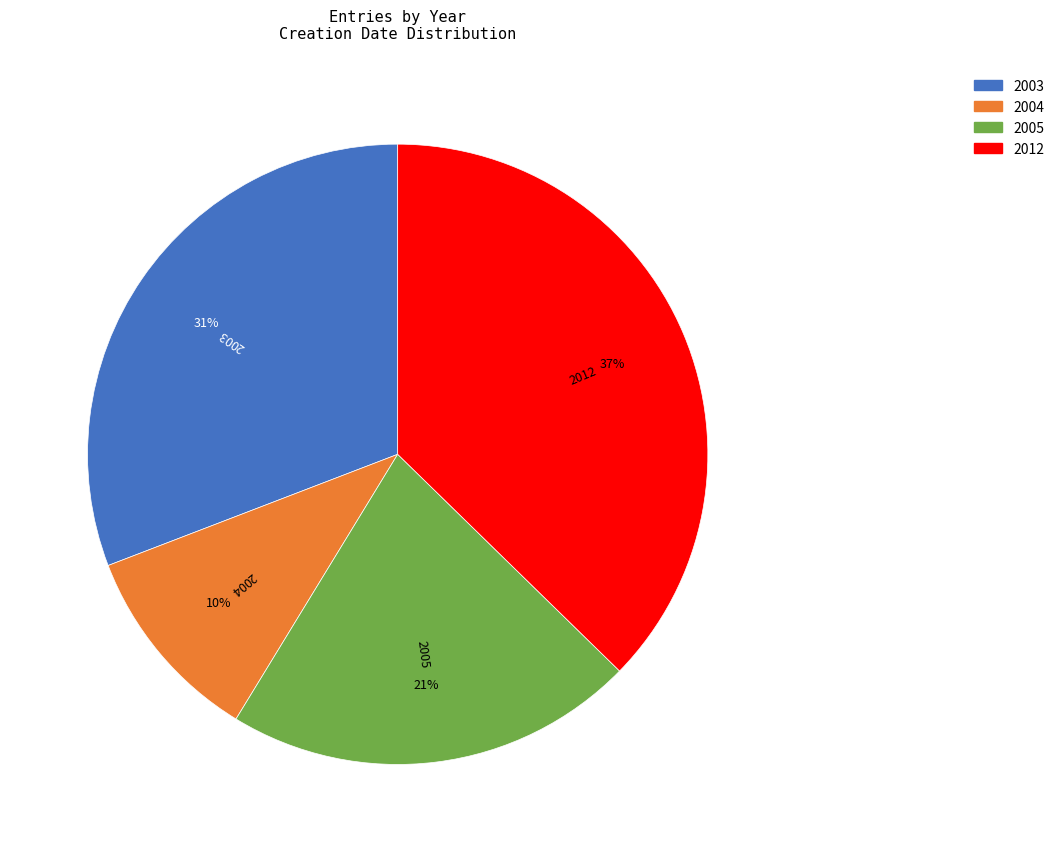

Which has a higher value, 2003 or 2012?

2012